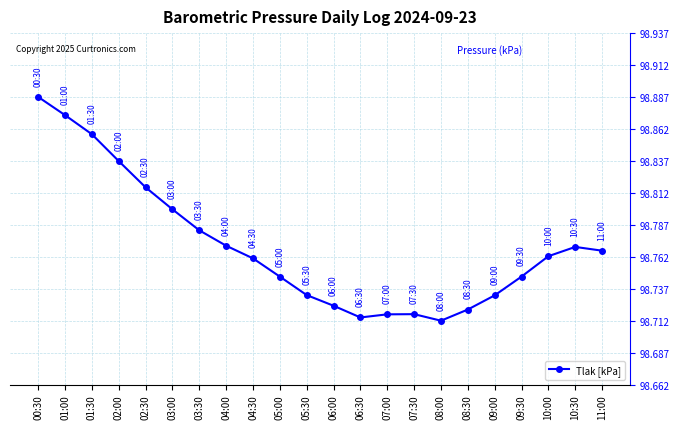

What is the difference between the maximum and second lowest values?

0.2